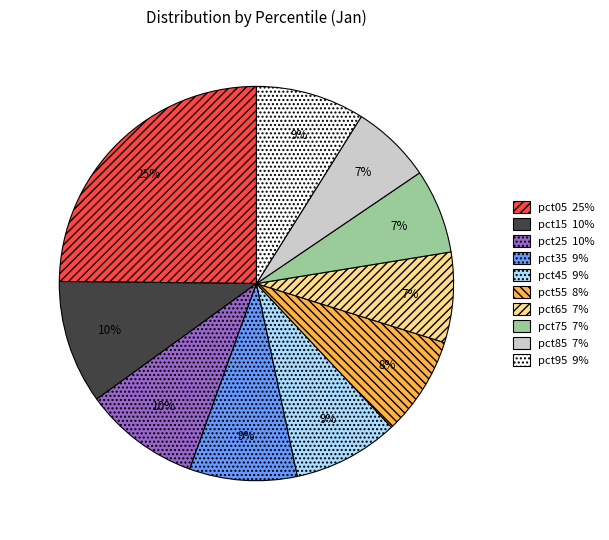

Does pct85 account for over 50% of the chart?

No